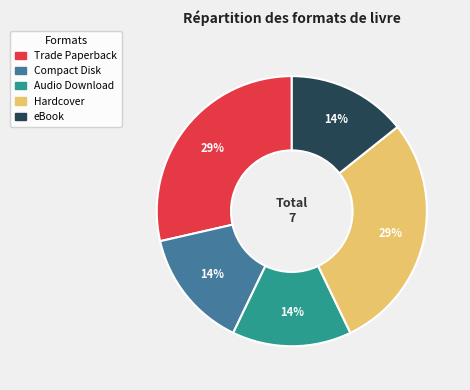

To the nearest percent, what is the average slice percentage?

20%